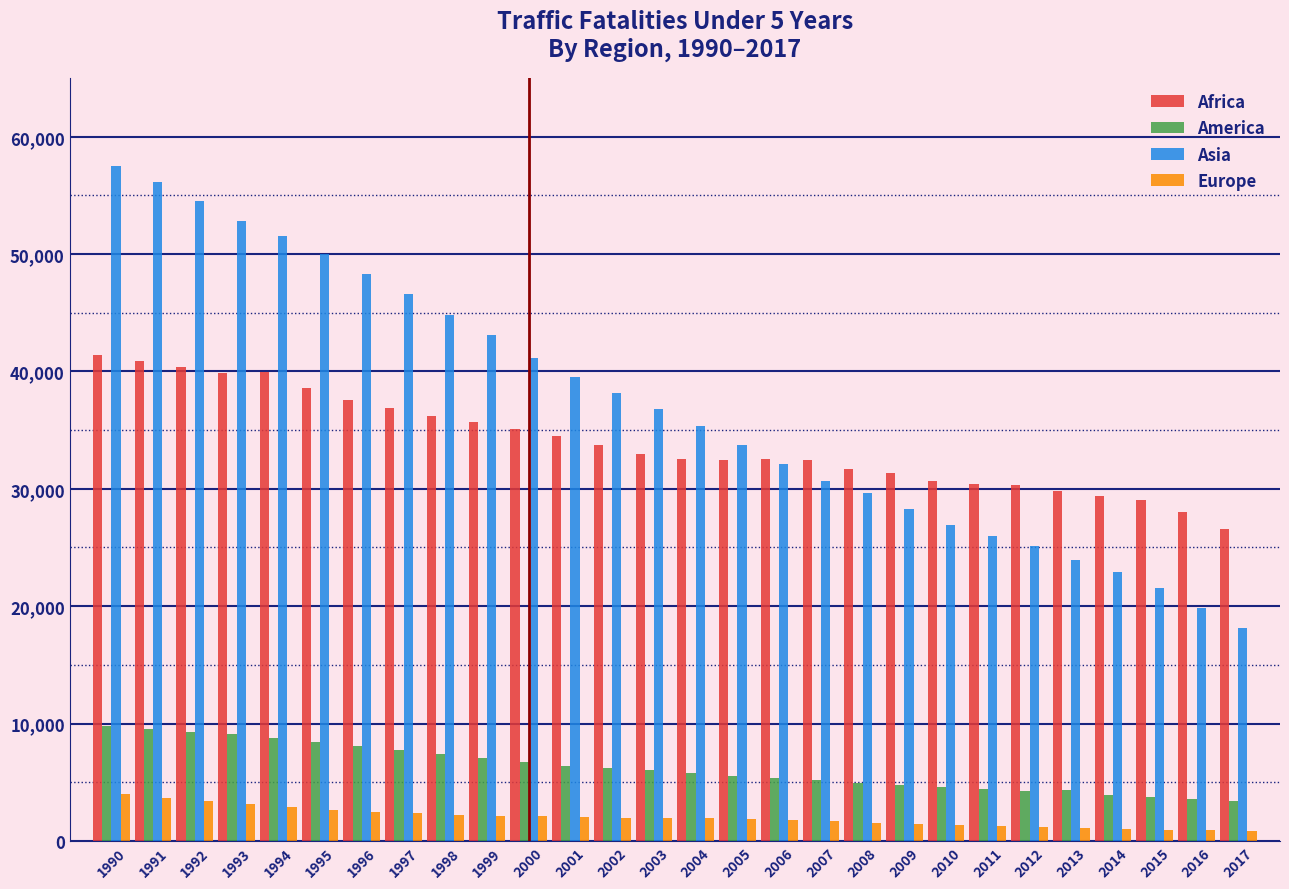

What is the minimum value for Africa?

26544